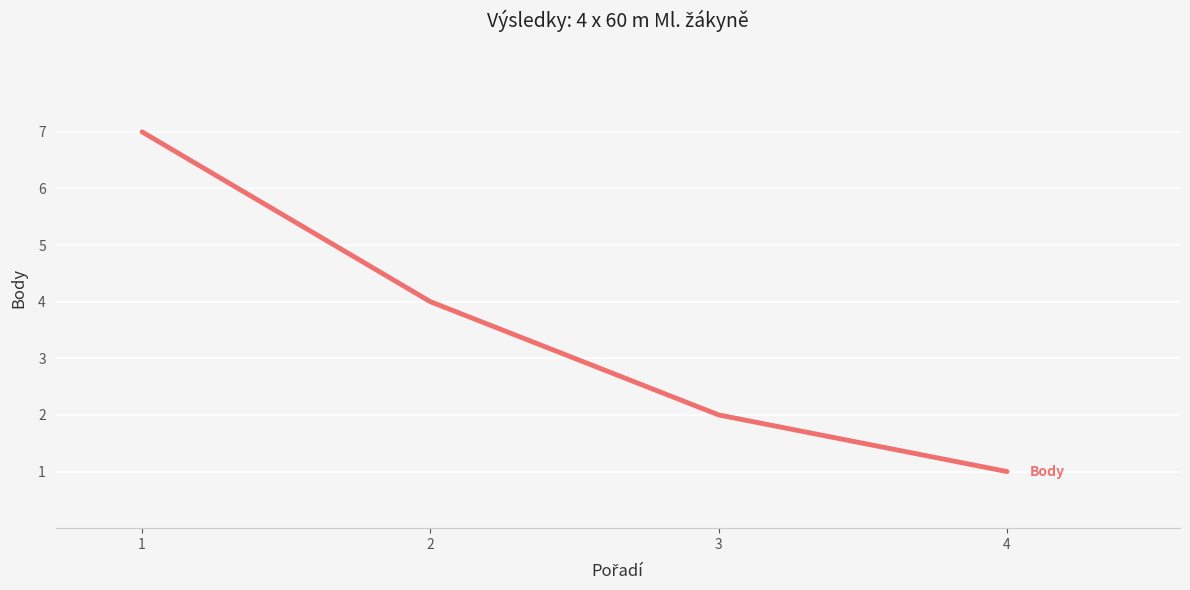

What is the smallest value displayed?

1